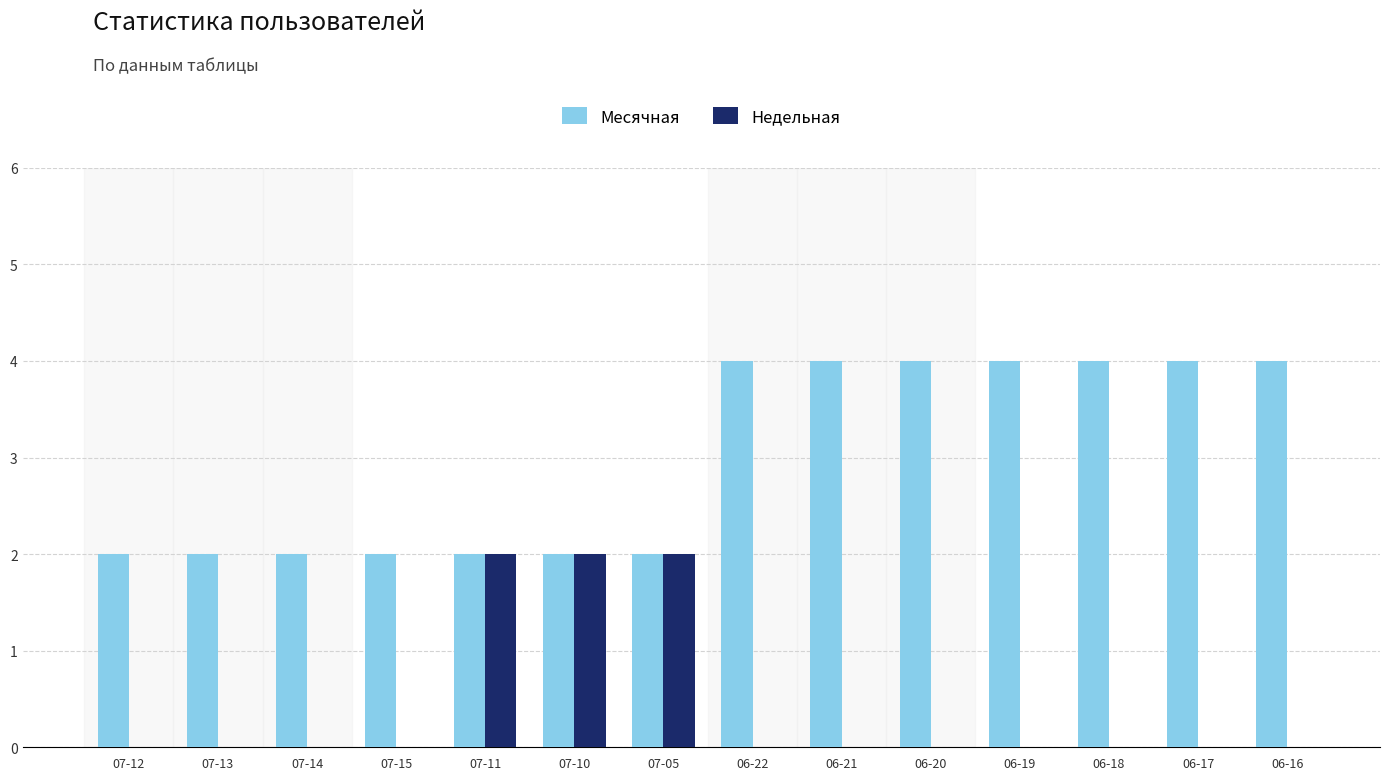

What is the maximum value for Месячная?

4